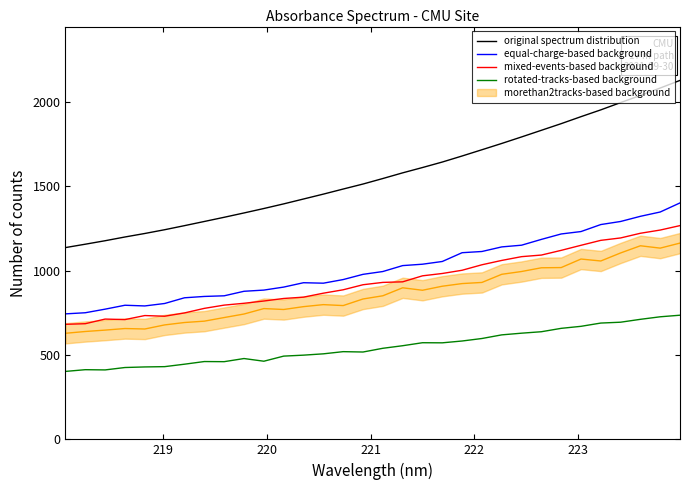

True or false: rotated-tracks-based background and equal-charge-based background intersect in this chart.

False